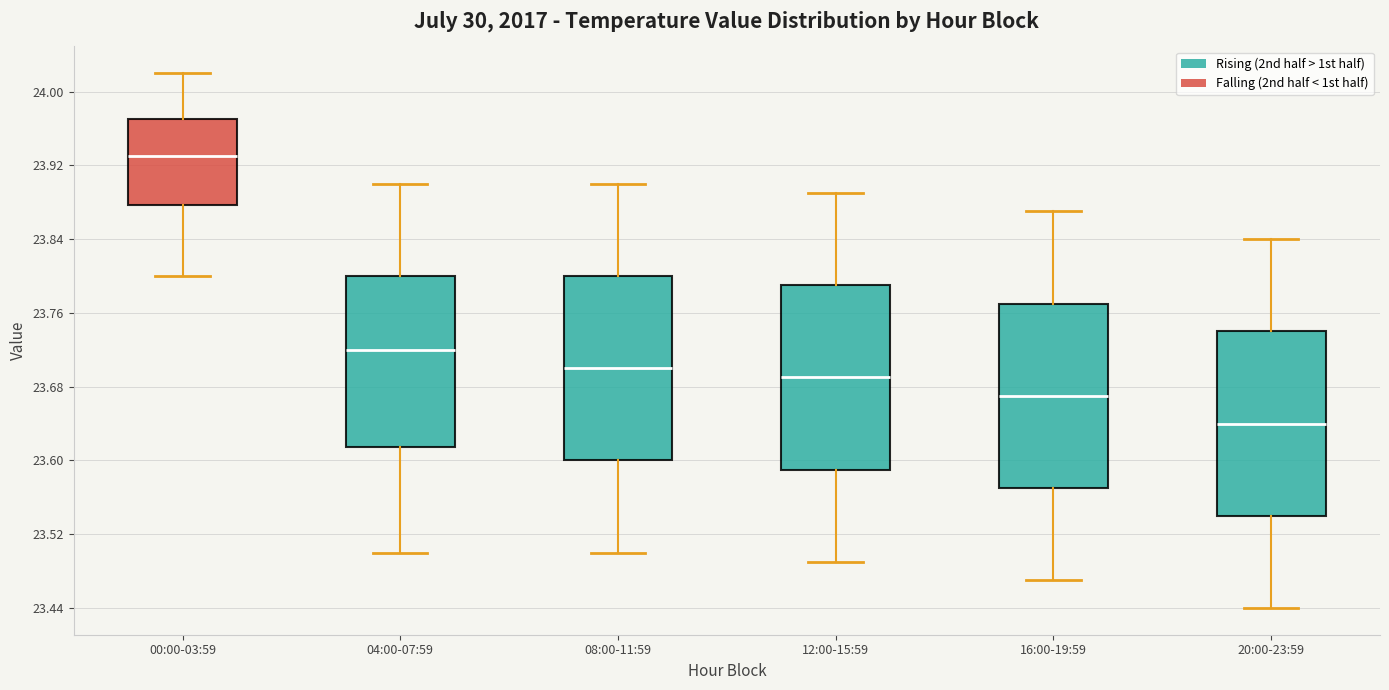

Reading left to right, transcribe this box plot: for each box, give where its median line is, the range the box spans, and where its two whiskers end, as read against the y-axis. The values are not printed on the chart, so give them approximately, as read against the axis.

00:00-03:59: median 23.93, box 23.88 to 23.97, whiskers 23.80 to 24.02
04:00-07:59: median 23.72, box 23.62 to 23.80, whiskers 23.50 to 23.90
08:00-11:59: median 23.70, box 23.60 to 23.80, whiskers 23.50 to 23.90
12:00-15:59: median 23.69, box 23.59 to 23.79, whiskers 23.49 to 23.89
16:00-19:59: median 23.67, box 23.57 to 23.77, whiskers 23.47 to 23.87
20:00-23:59: median 23.64, box 23.54 to 23.74, whiskers 23.44 to 23.84